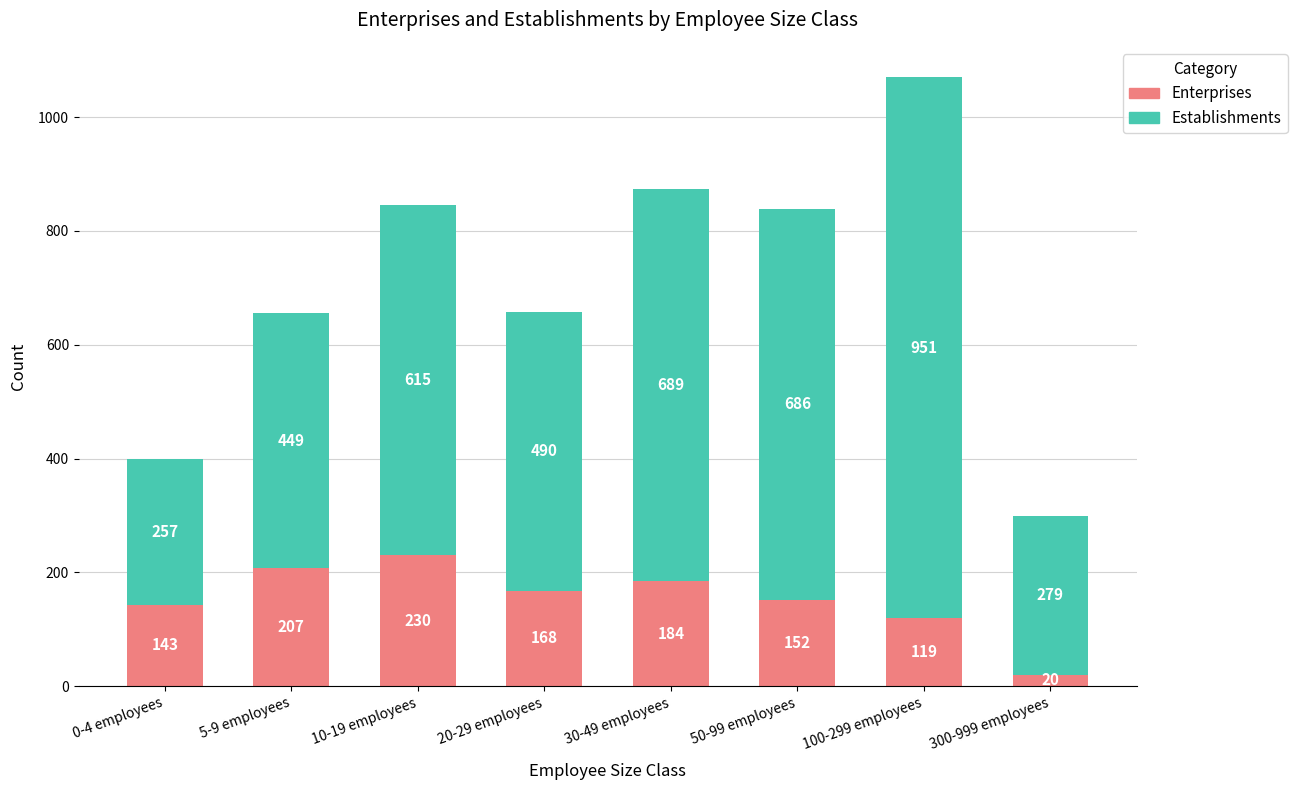

How many values in the Enterprises series are below 168?

4